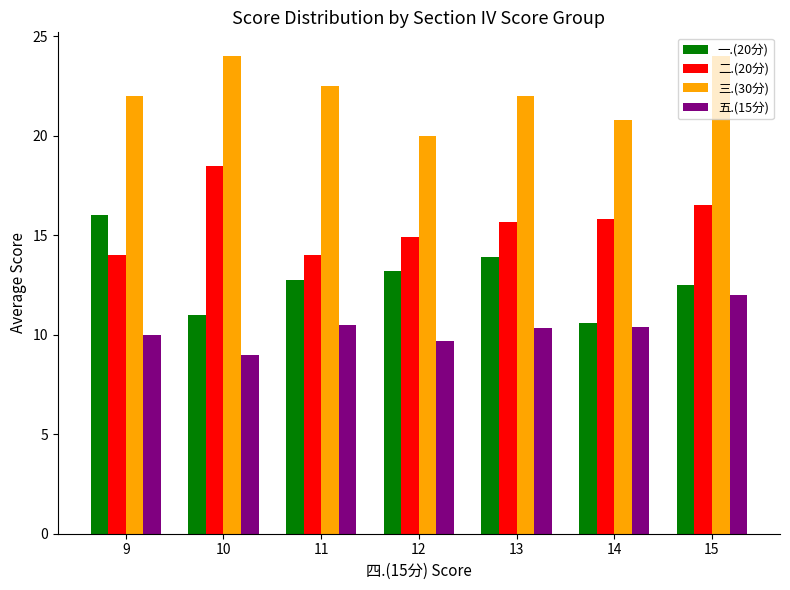

Between 13 and 14, which series saw the biggest shift?

一.(20分)